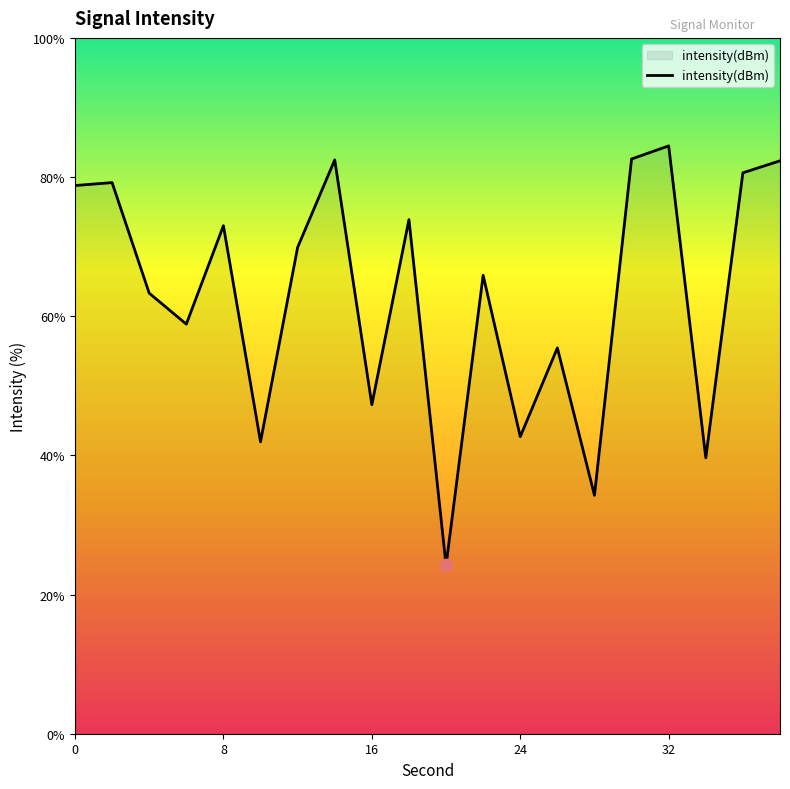

What is the difference between the maximum and minimum values?

60.3